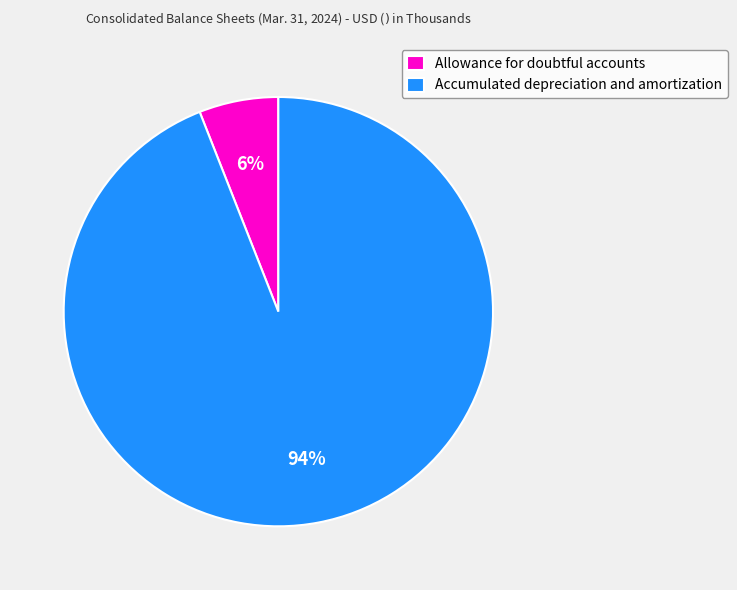

Do Allowance for doubtful accounts and Accumulated depreciation and amortization together represent more than half of the pie?

Yes